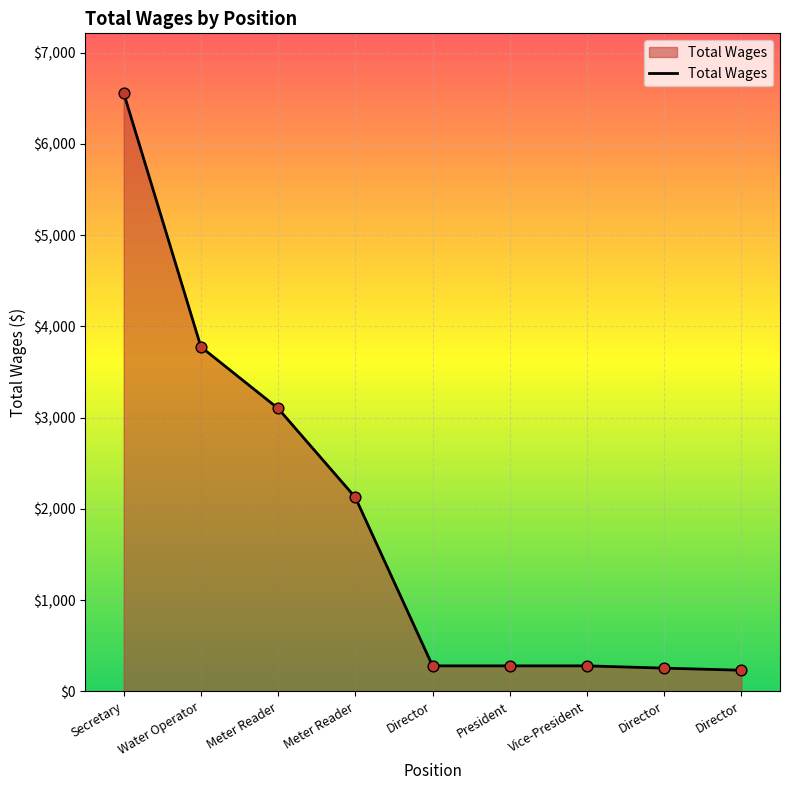

Which has a higher value, Vice-President or Meter Reader?

Meter Reader